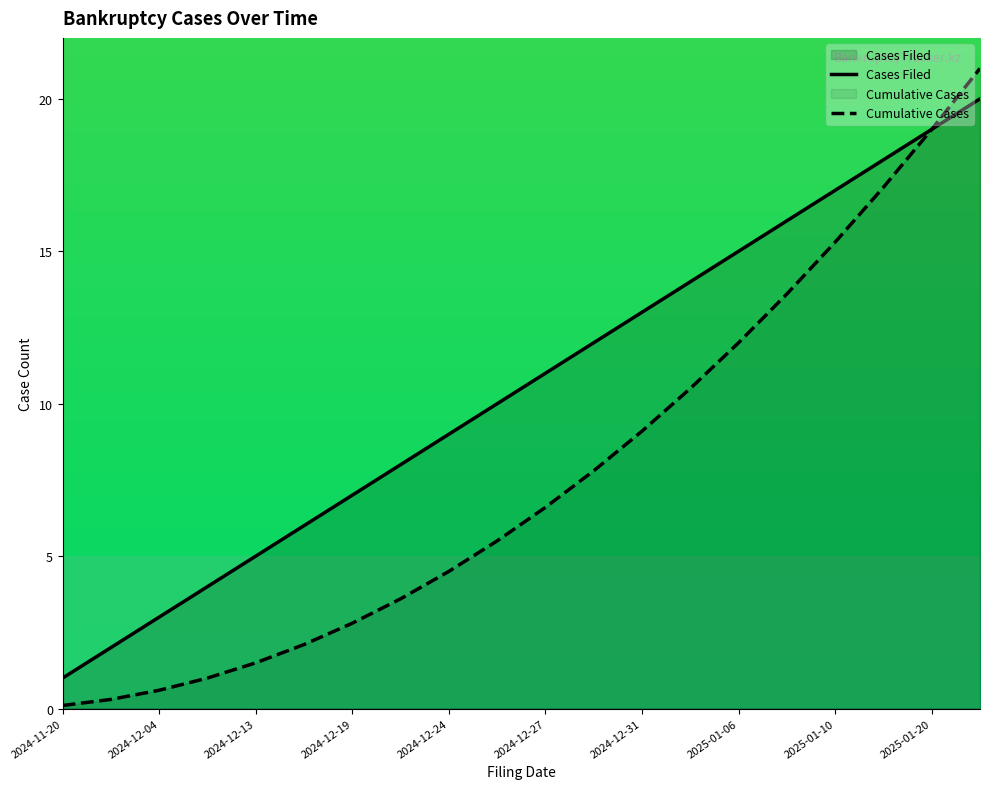

What is the difference between the Cases Filed values at 2025-01-20 and 2024-12-13?

14.0